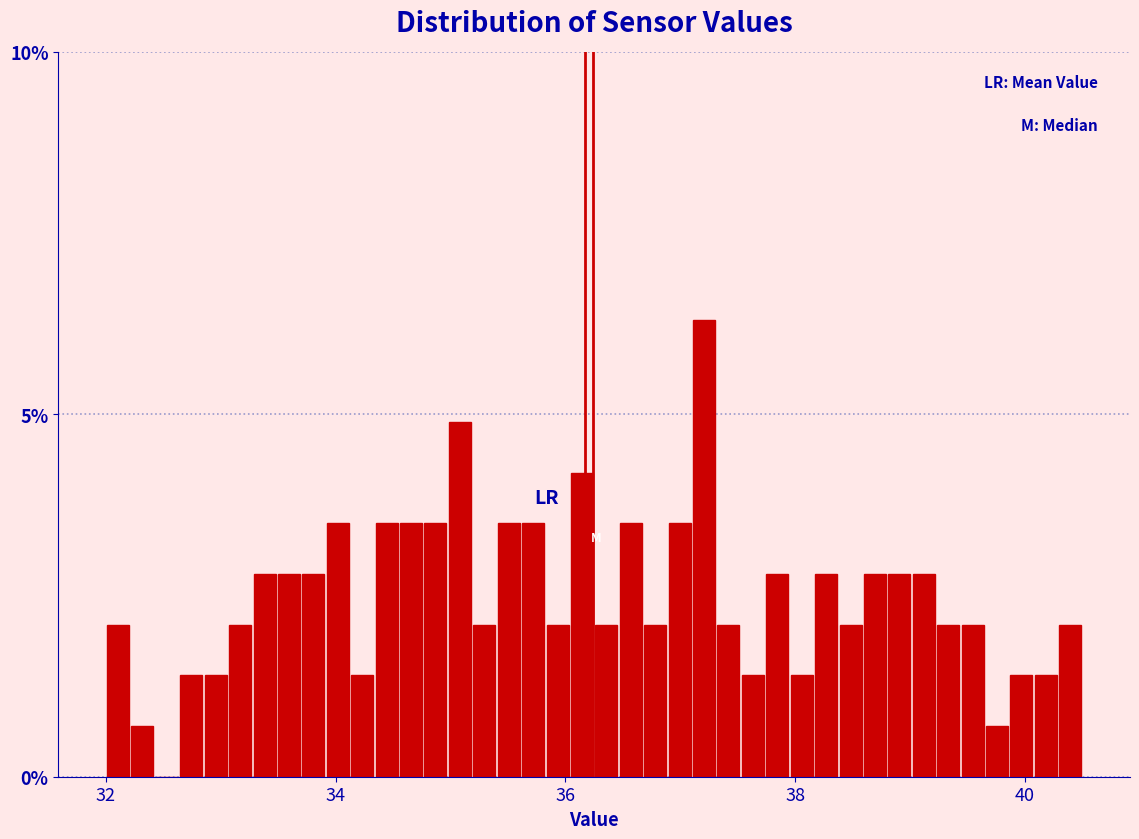

Read against the x-axis, roughly where is the centre of the tallest bar?

37.2